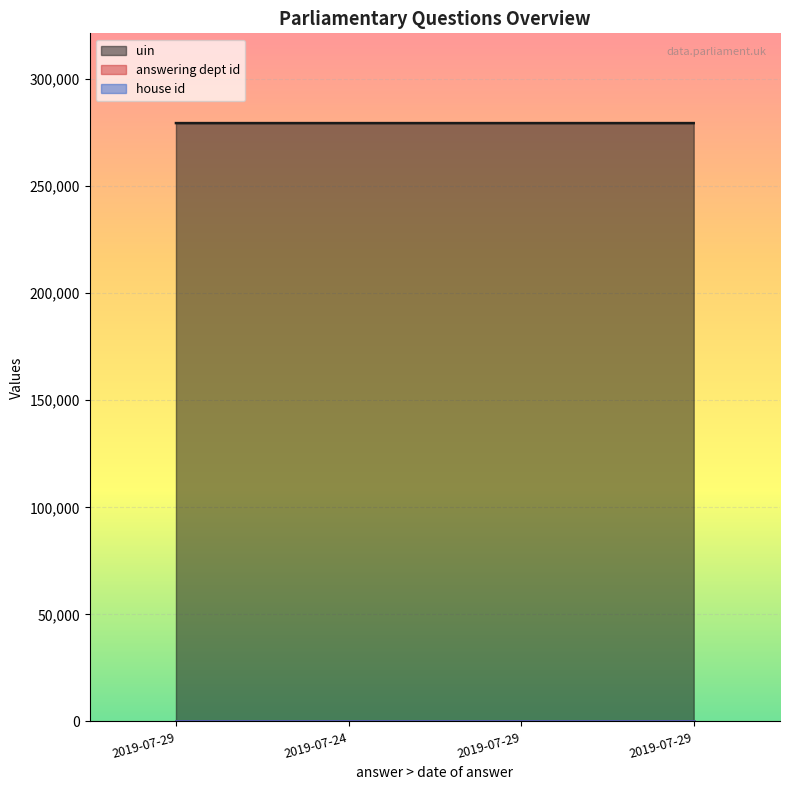

True or false: answering dept id and house id intersect in this chart.

False